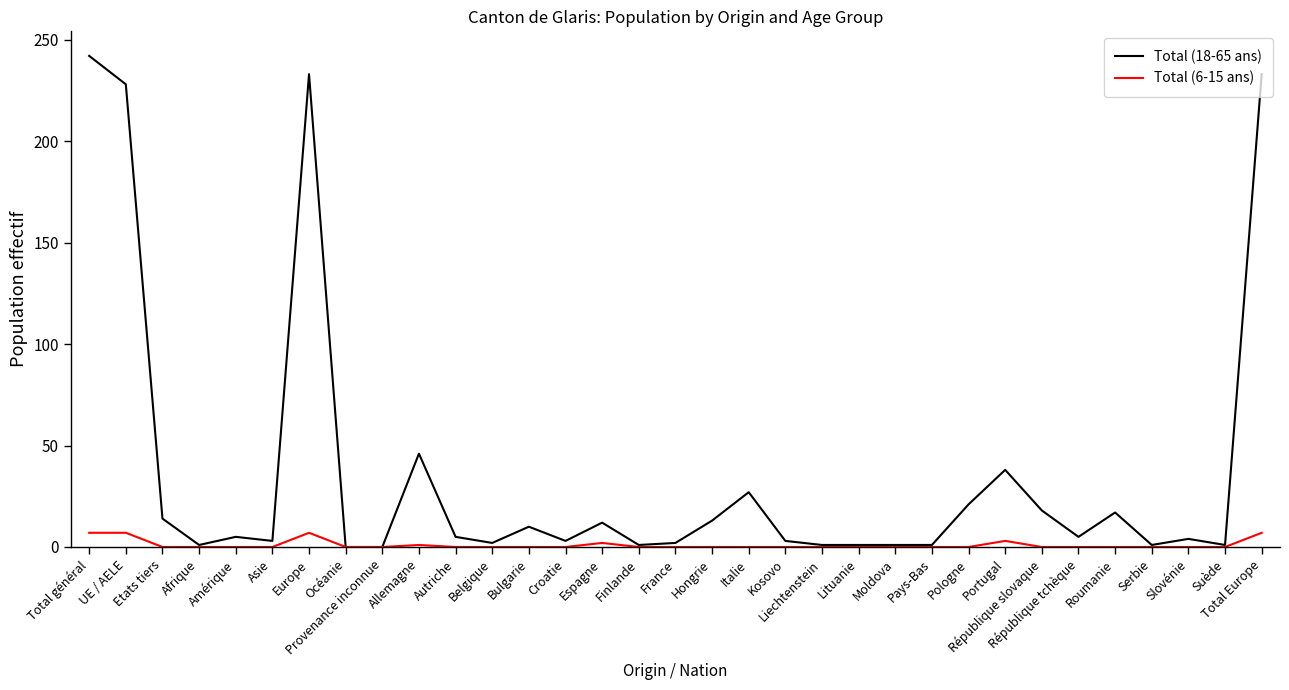

What are all the series names shown in the legend?

Total (18-65 ans), Total (6-15 ans)